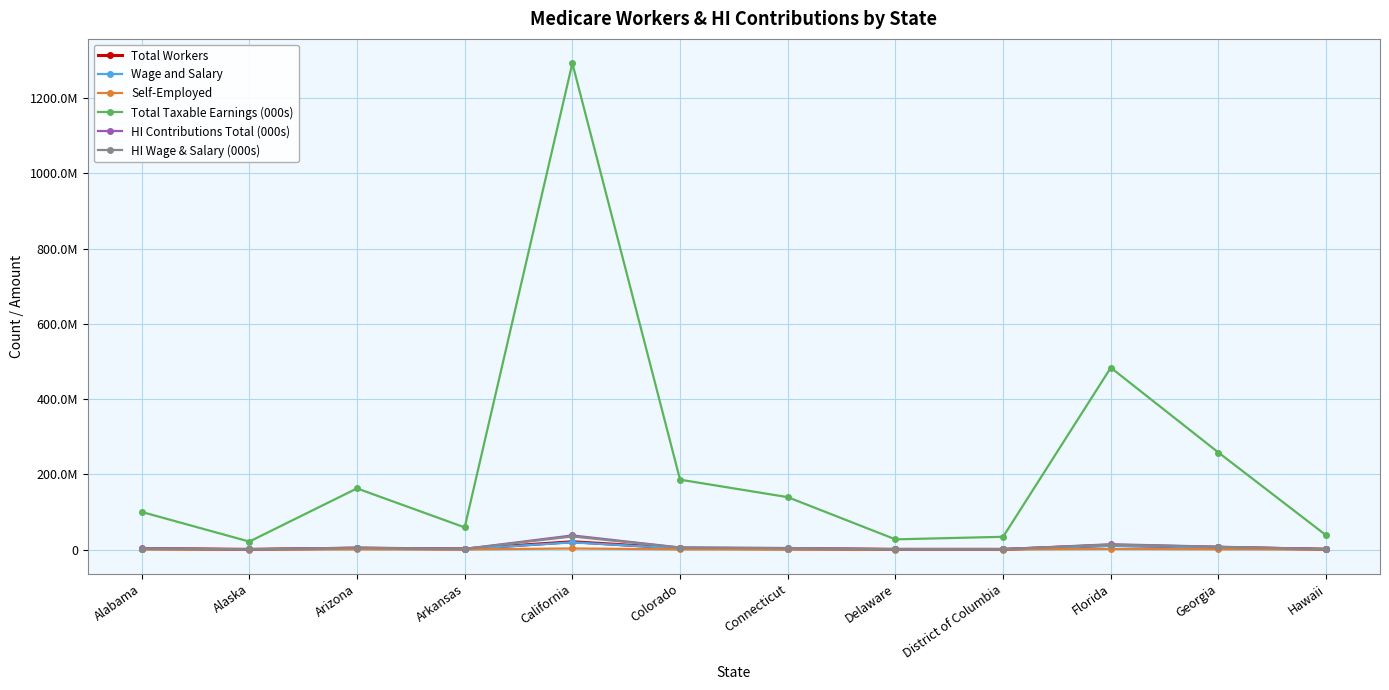

What is the sum of the Total Workers values at Connecticut and District of Columbia?

2510073